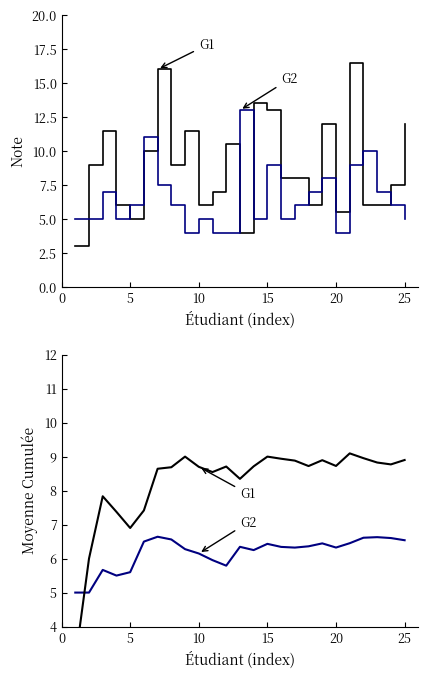

What are all the series names shown in the legend?

G1, G2